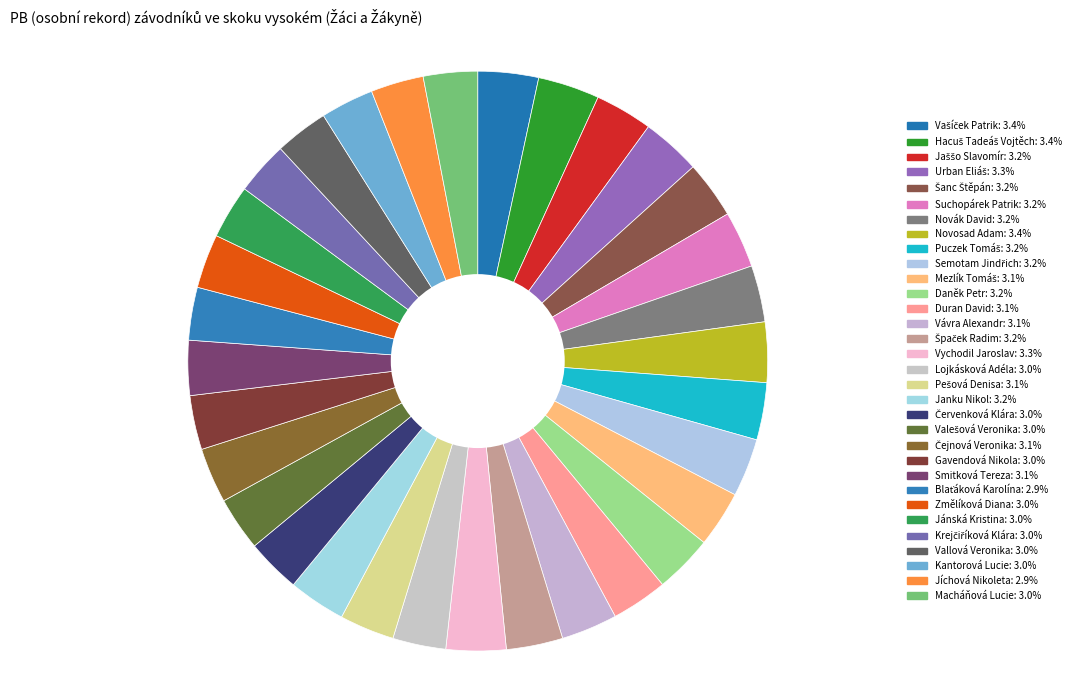

The Jaššo Slavomír slice represents 3% of the pie. True or false?

True